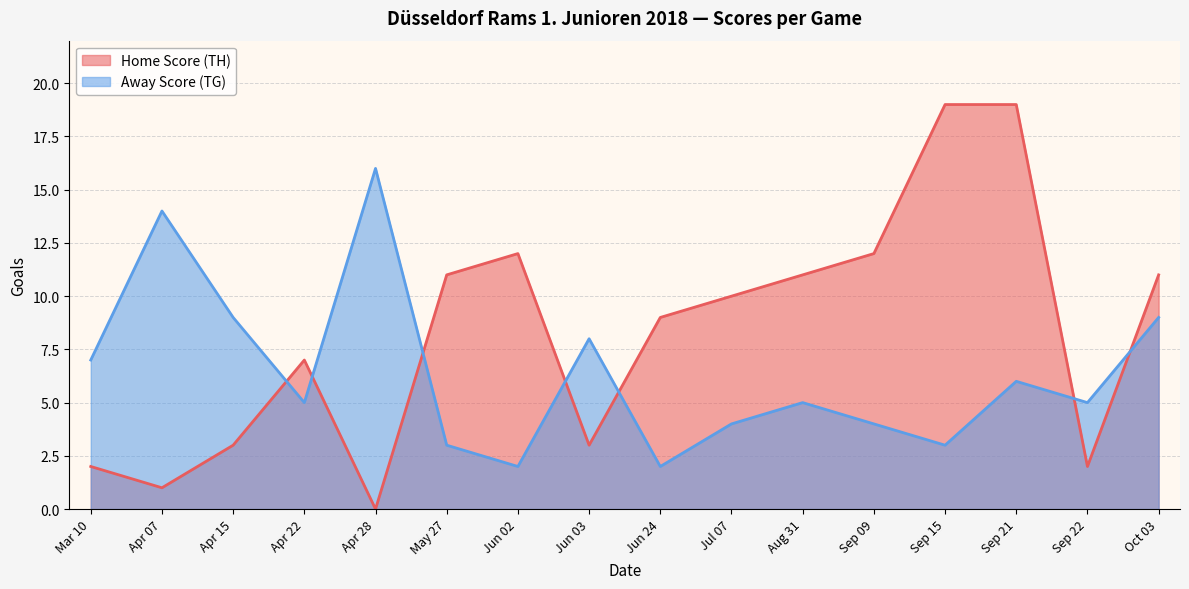

What is the sum of the Home Score (TH) values at Sep 21 and Sep 09?

31